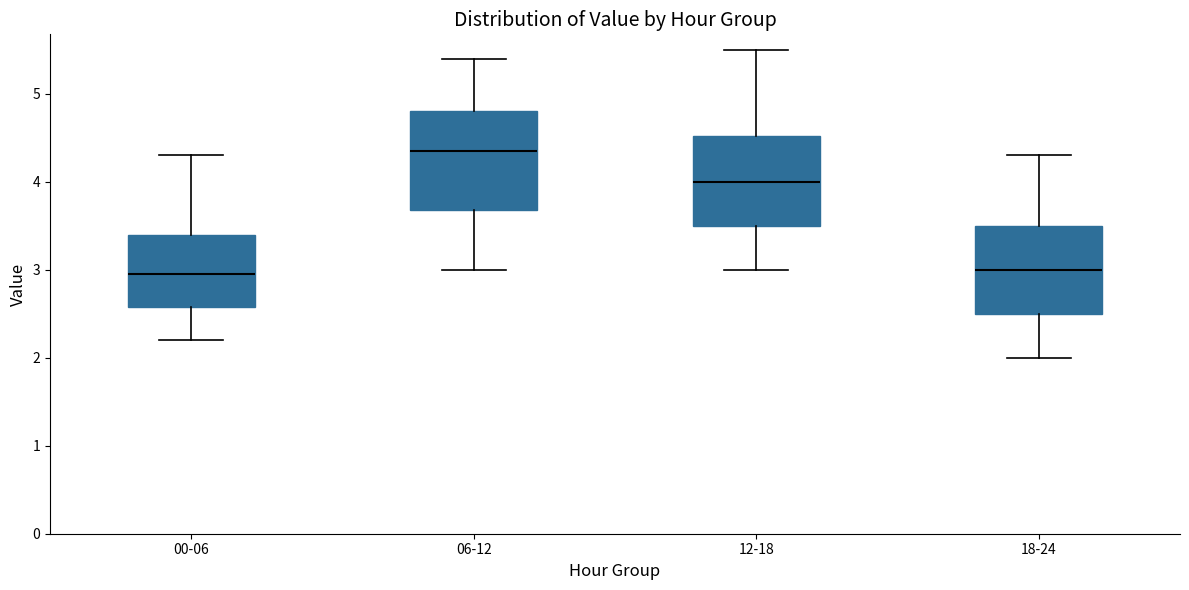

Reading left to right, read every box against the y-axis: the position of its median line, the range the box covers, and the ends of its whiskers. The values are not printed on the chart, so give them approximately, as read against the axis.

00-06: median 3.0, box 2.6 to 3.4, whiskers 2.2 to 4.3
06-12: median 4.4, box 3.7 to 4.8, whiskers 3.0 to 5.4
12-18: median 4.0, box 3.5 to 4.5, whiskers 3.0 to 5.5
18-24: median 3.0, box 2.5 to 3.5, whiskers 2.0 to 4.3